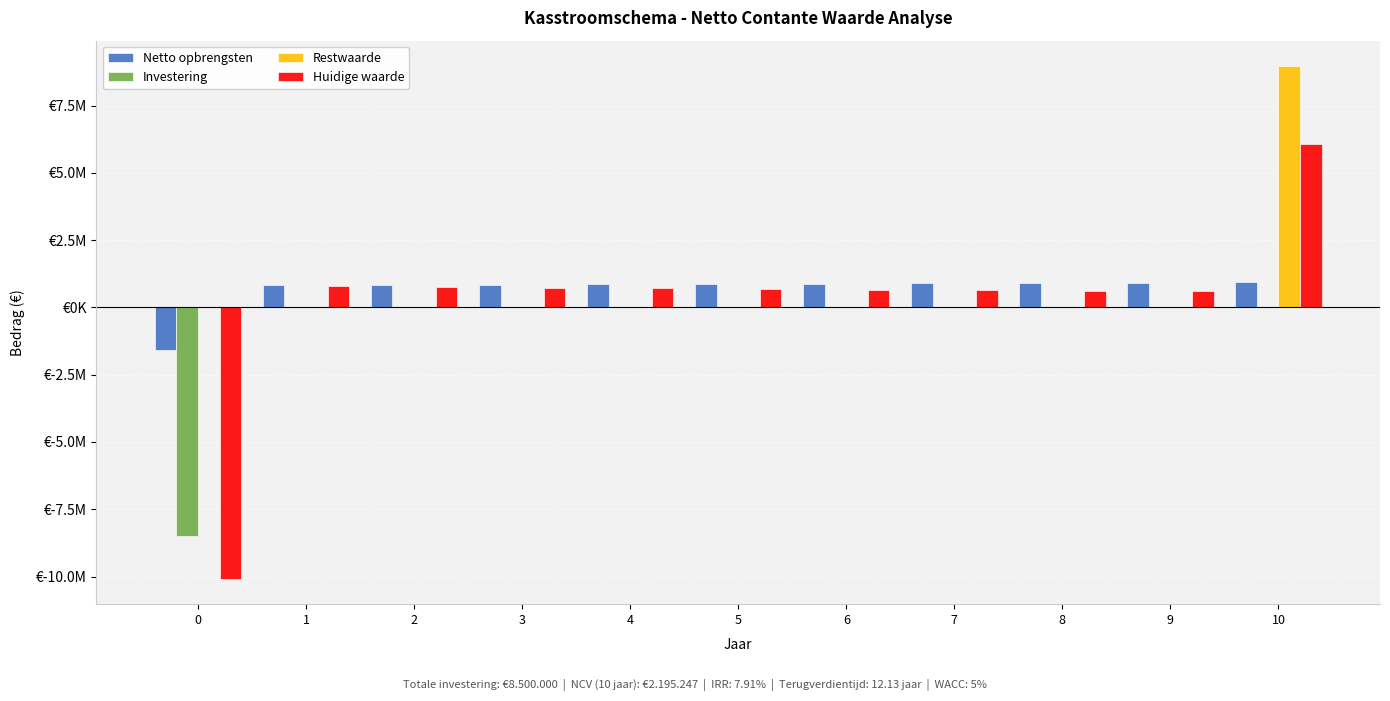

What is the difference between the second highest and minimum values in the Huidige waarde series?

10860714.3